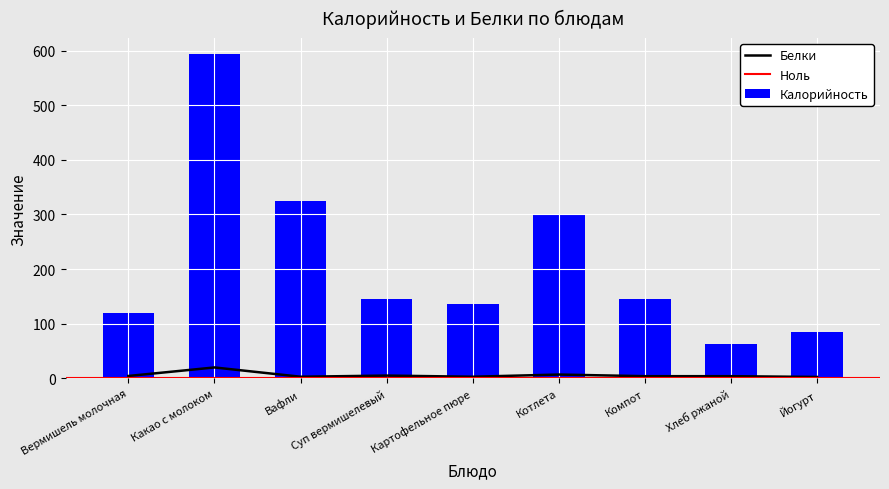

What is the difference between the highest and lowest values at Котлета?

293.0